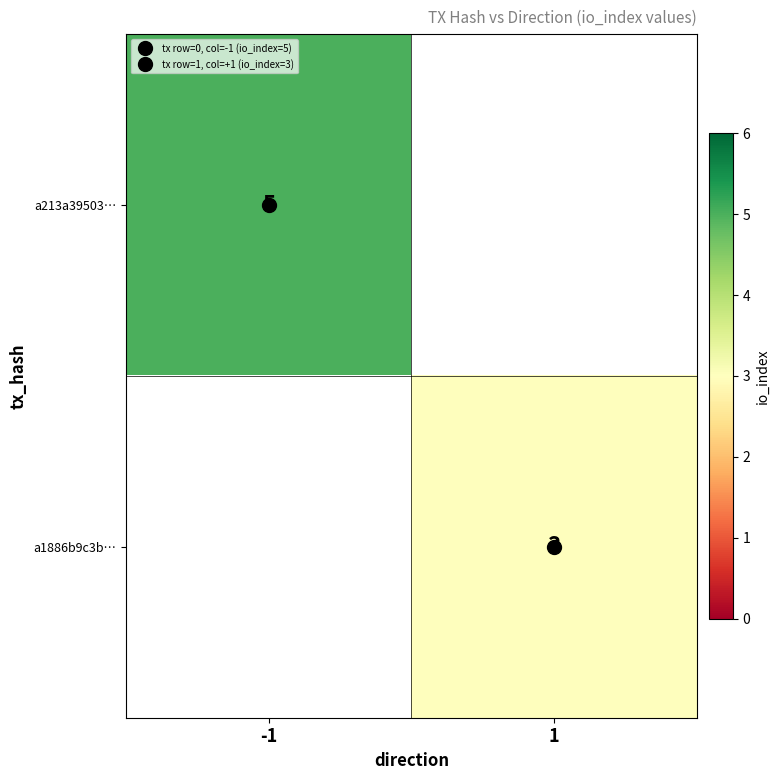

Which category has the highest value across all series?

-1